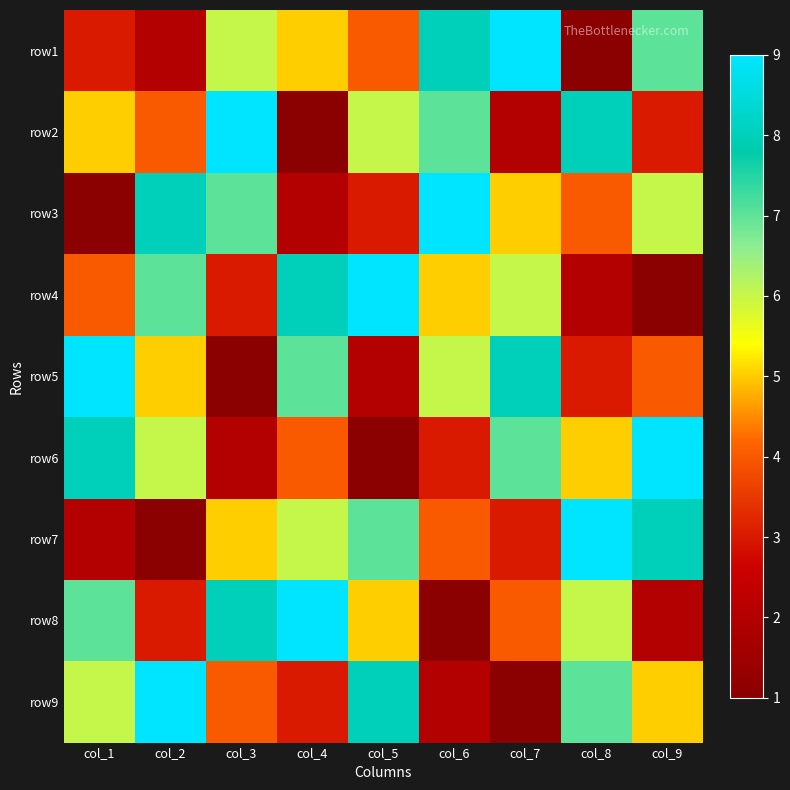

List the series in order of their peak value, highest first.

row1, row2, row3, row4, row5, row6, row7, row8, row9